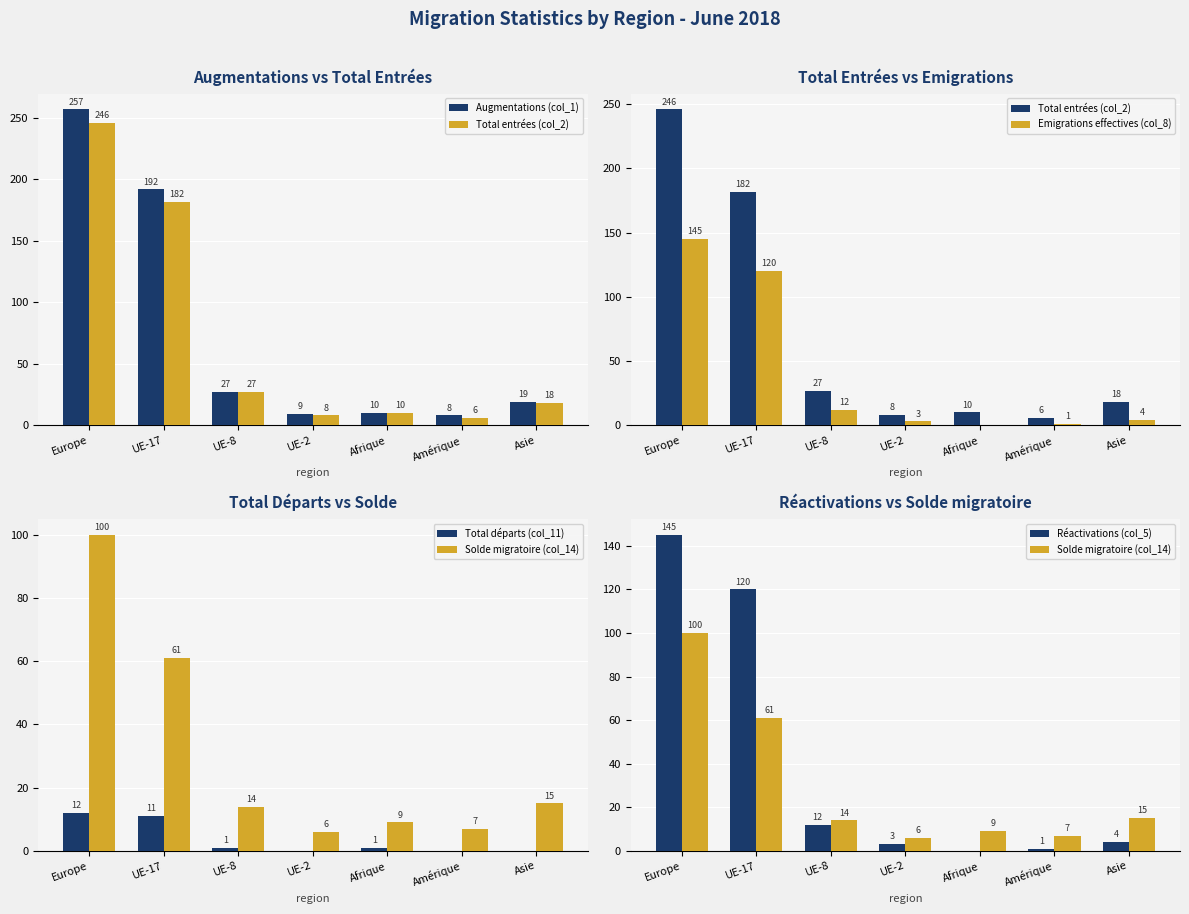

Rank the categories by Réactivations (col_5) value from lowest to highest.

Afrique, Amérique, UE-2, Asie, UE-8, UE-17, Europe